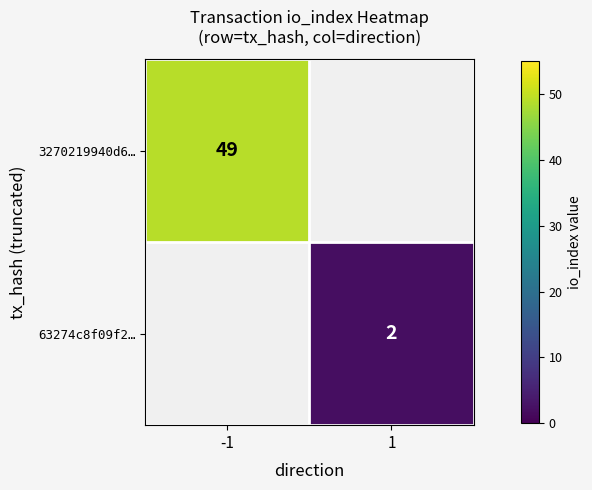

The 3270219940d6… series shows 28 at -1. True or false?

False